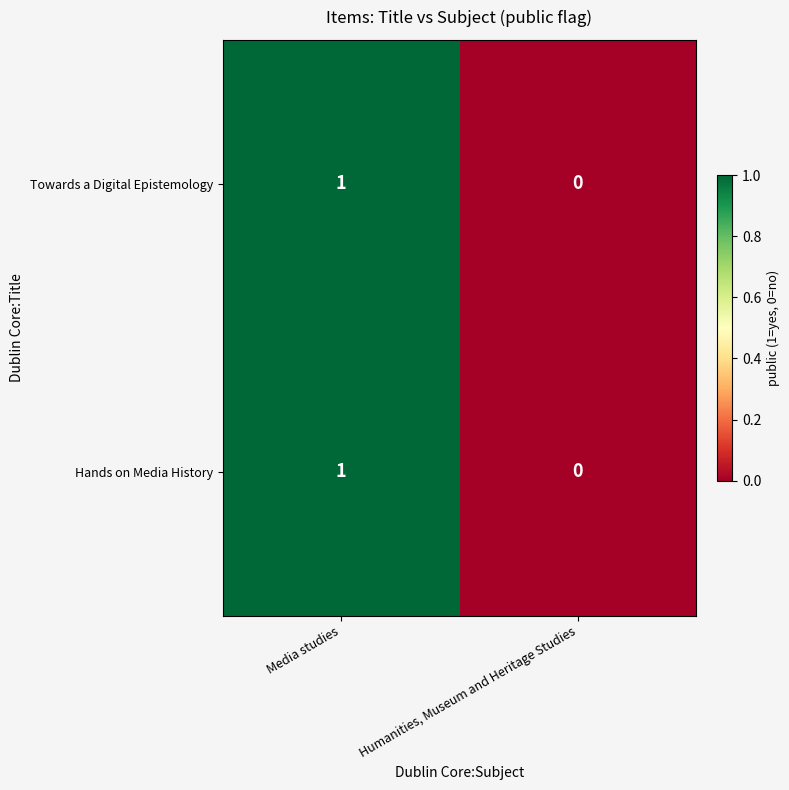

True or false: Hands on Media History has a value of 1 at Media studies.

True